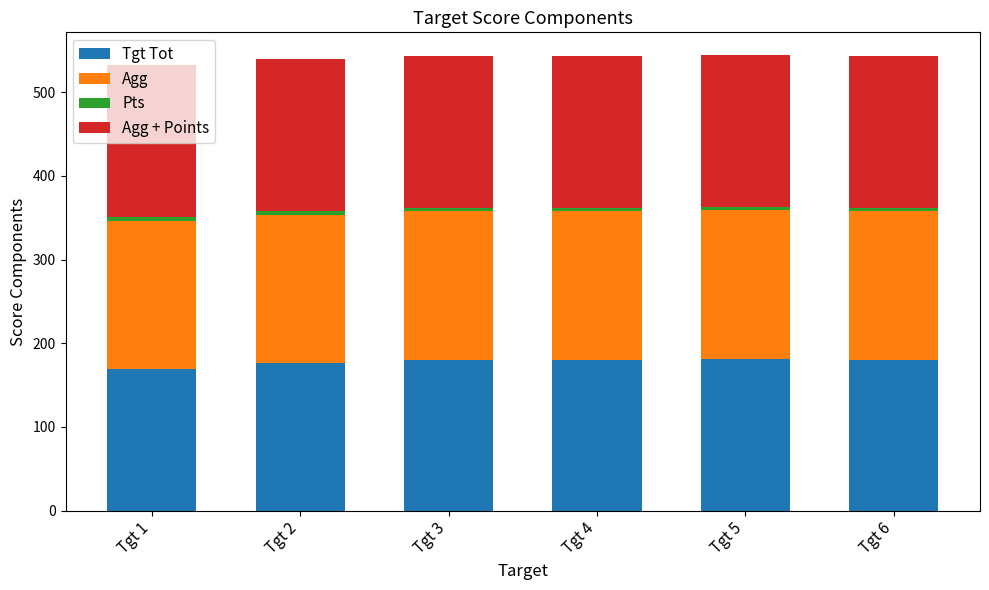

The value of Tgt Tot at Tgt 6 is 180.0. True or false?

True